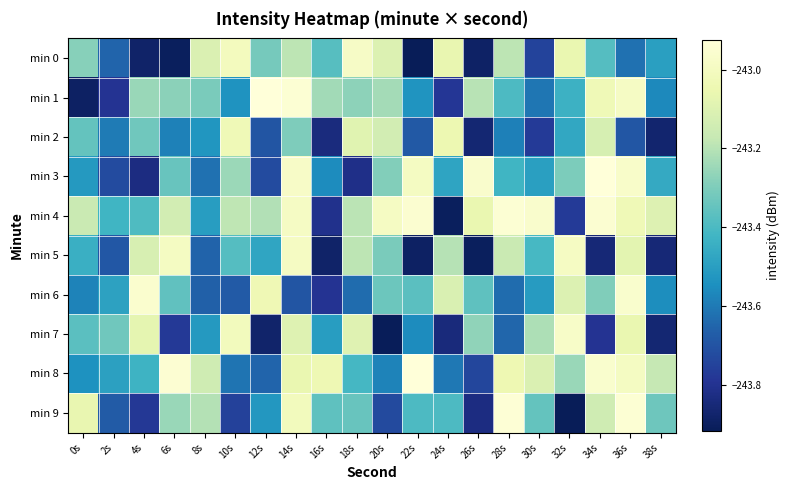

Reading left to right, extract all data points from this chart.

min 0: 0s=-243.3	2s=-243.7	4s=-243.9	6s=-243.9	8s=-243.1	10s=-243.0	12s=-243.3	14s=-243.2	16s=-243.4	18s=-243.0	20s=-243.1	22s=-243.9	24s=-243.1	26s=-243.9	28s=-243.2	30s=-243.7	32s=-243.1	34s=-243.4	36s=-243.6	38s=-243.5
min 1: 0s=-243.9	2s=-243.8	4s=-243.3	6s=-243.3	8s=-243.3	10s=-243.5	12s=-242.9	14s=-242.9	16s=-243.2	18s=-243.3	20s=-243.2	22s=-243.5	24s=-243.8	26s=-243.2	28s=-243.4	30s=-243.6	32s=-243.4	34s=-243.0	36s=-243.0	38s=-243.6
min 2: 0s=-243.3	2s=-243.6	4s=-243.3	6s=-243.6	8s=-243.5	10s=-243.0	12s=-243.7	14s=-243.3	16s=-243.8	18s=-243.1	20s=-243.1	22s=-243.7	24s=-243.0	26s=-243.9	28s=-243.6	30s=-243.8	32s=-243.5	34s=-243.1	36s=-243.7	38s=-243.9
min 3: 0s=-243.5	2s=-243.7	4s=-243.8	6s=-243.3	8s=-243.6	10s=-243.2	12s=-243.7	14s=-243.0	16s=-243.6	18s=-243.8	20s=-243.3	22s=-243.0	24s=-243.5	26s=-243.0	28s=-243.4	30s=-243.5	32s=-243.3	34s=-242.9	36s=-243.0	38s=-243.5
min 4: 0s=-243.2	2s=-243.4	4s=-243.4	6s=-243.1	8s=-243.5	10s=-243.2	12s=-243.2	14s=-243.0	16s=-243.8	18s=-243.2	20s=-243.0	22s=-243.0	24s=-243.9	26s=-243.1	28s=-242.9	30s=-243.0	32s=-243.8	34s=-242.9	36s=-243.0	38s=-243.1
min 5: 0s=-243.4	2s=-243.7	4s=-243.1	6s=-243.0	8s=-243.7	10s=-243.4	12s=-243.5	14s=-243.0	16s=-243.9	18s=-243.2	20s=-243.3	22s=-243.9	24s=-243.2	26s=-243.9	28s=-243.2	30s=-243.4	32s=-243.0	34s=-243.9	36s=-243.1	38s=-243.9
min 6: 0s=-243.6	2s=-243.5	4s=-243.0	6s=-243.4	8s=-243.7	10s=-243.7	12s=-243.0	14s=-243.7	16s=-243.8	18s=-243.6	20s=-243.3	22s=-243.4	24s=-243.1	26s=-243.4	28s=-243.6	30s=-243.5	32s=-243.1	34s=-243.3	36s=-243.0	38s=-243.6
min 7: 0s=-243.4	2s=-243.3	4s=-243.1	6s=-243.8	8s=-243.5	10s=-243.0	12s=-243.9	14s=-243.1	16s=-243.5	18s=-243.1	20s=-243.9	22s=-243.6	24s=-243.8	26s=-243.3	28s=-243.6	30s=-243.2	32s=-243.0	34s=-243.8	36s=-243.1	38s=-243.9
min 8: 0s=-243.5	2s=-243.5	4s=-243.4	6s=-242.9	8s=-243.1	10s=-243.6	12s=-243.7	14s=-243.1	16s=-243.0	18s=-243.4	20s=-243.6	22s=-242.9	24s=-243.6	26s=-243.7	28s=-243.0	30s=-243.1	32s=-243.3	34s=-243.0	36s=-243.0	38s=-243.2
min 9: 0s=-243.1	2s=-243.7	4s=-243.8	6s=-243.3	8s=-243.2	10s=-243.8	12s=-243.5	14s=-243.0	16s=-243.4	18s=-243.3	20s=-243.7	22s=-243.4	24s=-243.4	26s=-243.8	28s=-242.9	30s=-243.3	32s=-243.9	34s=-243.1	36s=-242.9	38s=-243.3